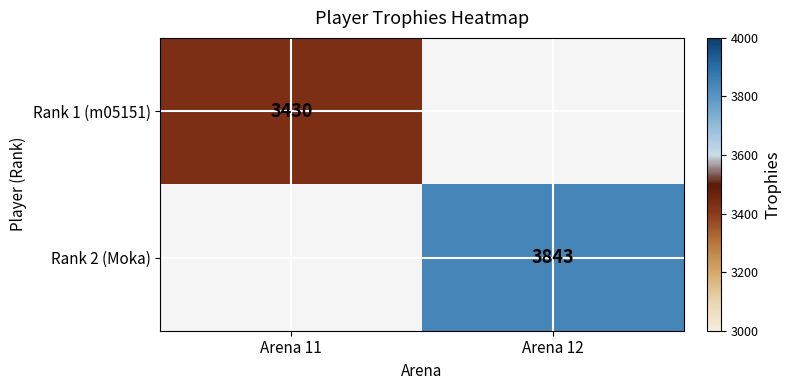

Is the value of Rank 1 (m05151) at Arena 11 greater than the value of Rank 2 (Moka) at Arena 12?

No